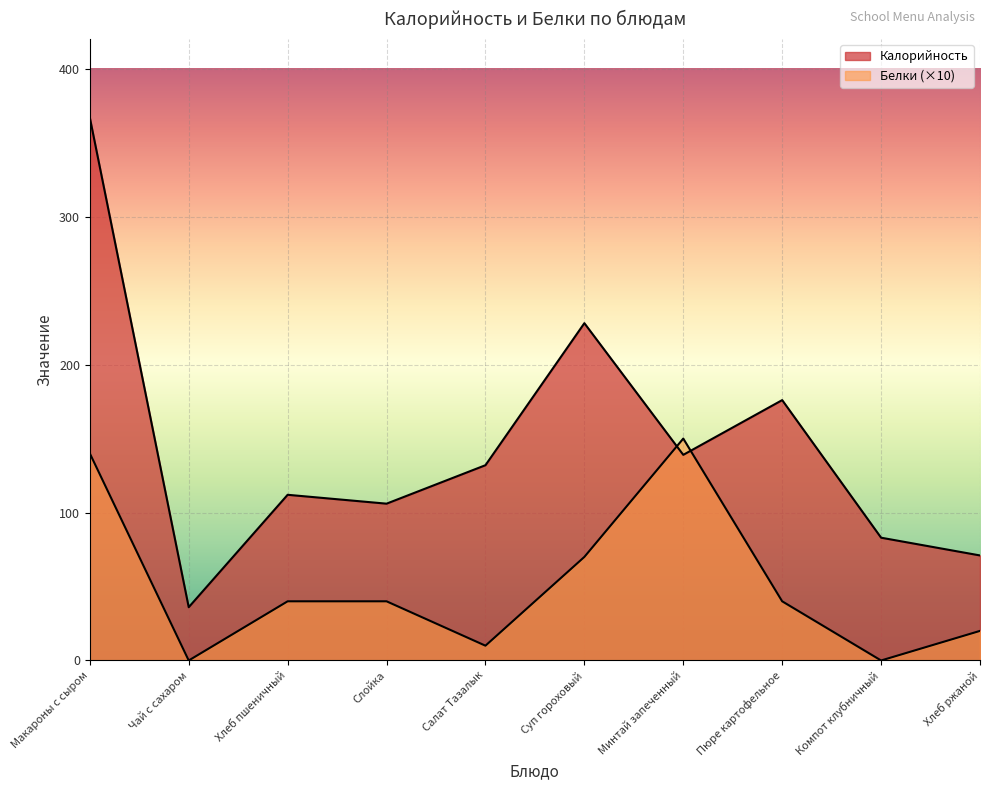

What is the label of the 6th point from the right?

Салат Тазалык